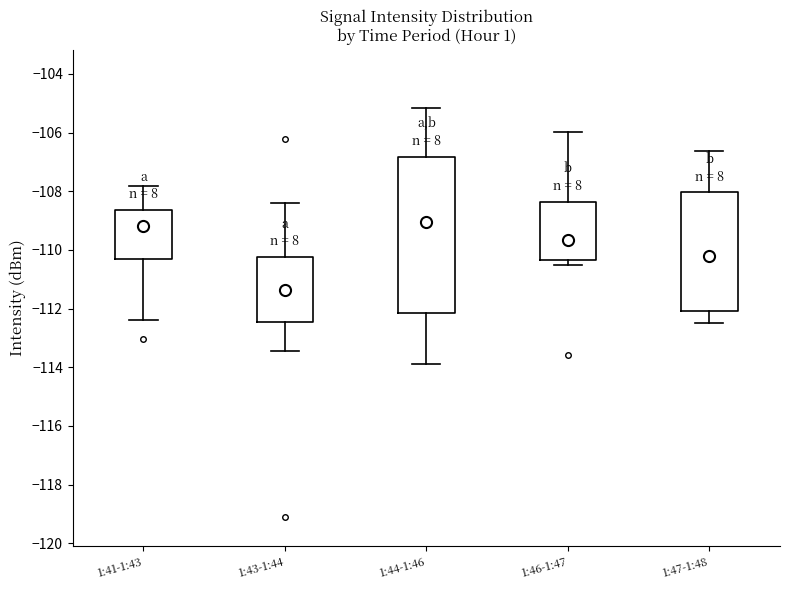

Reading left to right, transcribe this box plot: for each box, give where its median line is, the range the box spans, and where its two whiskers end, as read against the y-axis. The values are not printed on the chart, so give them approximately, as read against the axis.

1:41-1:43: median -109.2, box -110.4 to -108.6, whiskers -112.4 to -107.8
1:43-1:44: median -111.4, box -112.4 to -110.2, whiskers -113.4 to -108.4
1:44-1:46: median -109.0, box -112.2 to -106.8, whiskers -114.0 to -105.2
1:46-1:47: median -109.6, box -110.4 to -108.4, whiskers -110.6 to -106.0
1:47-1:48: median -110.2, box -112.0 to -108.0, whiskers -112.4 to -106.6